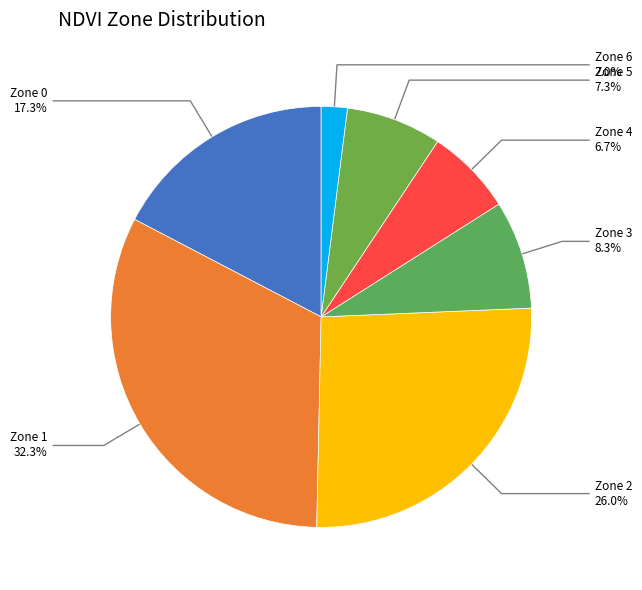

Which slice is the largest?

1